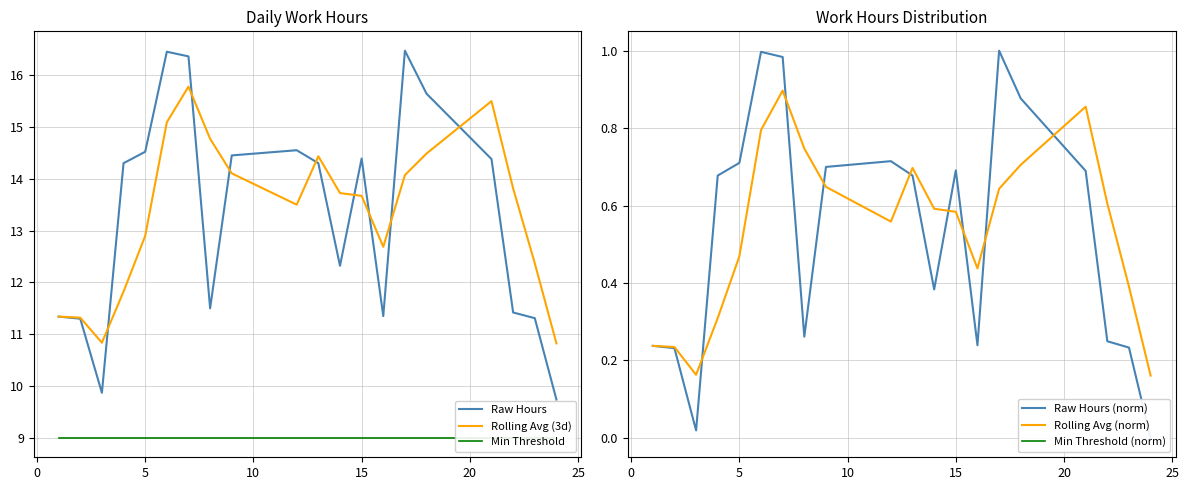

How many lines are shown in the chart?

6